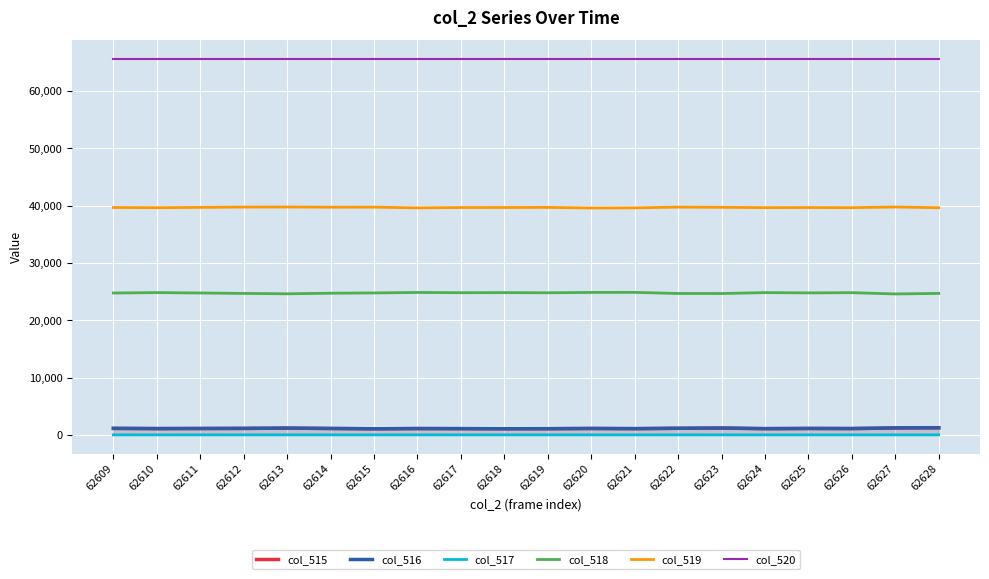

At which label does col_518 first exceed 24765?

62610